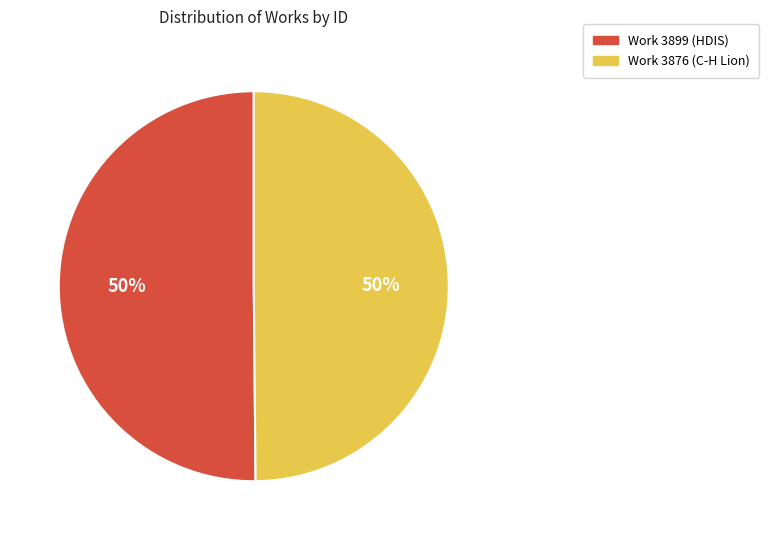

Approximately how many times larger is the value at Work 3876 (C-H Lion) compared to Work 3899 (HDIS)?

1.0